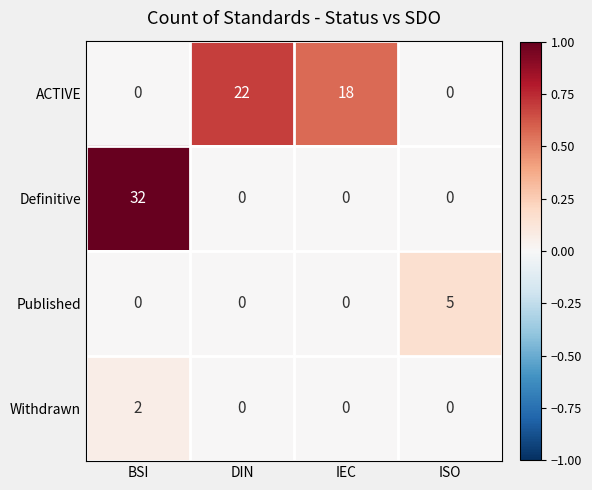

What is the total value across all series at IEC?

18